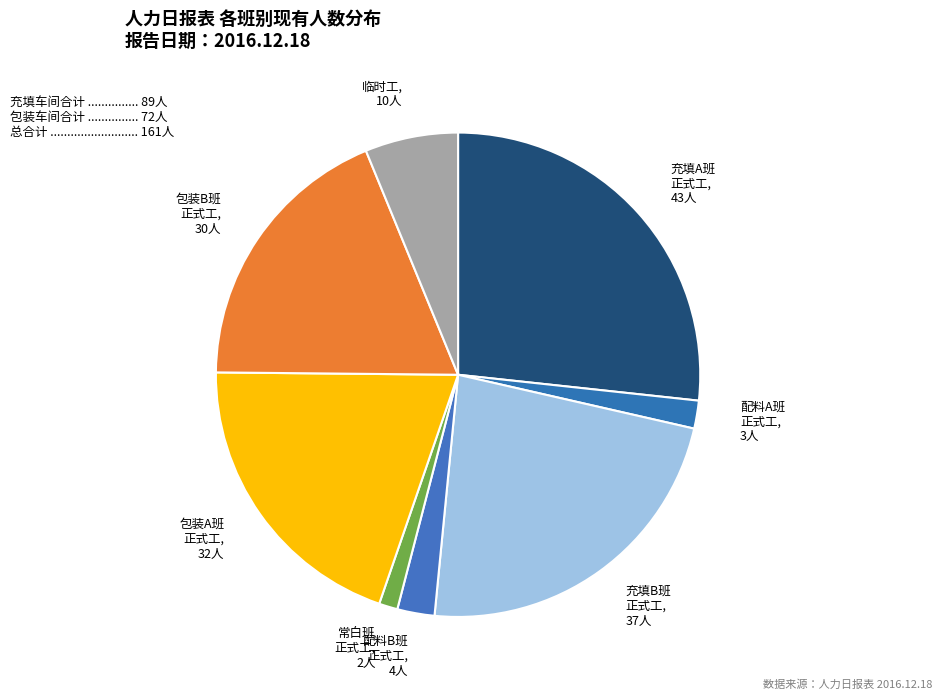

Rank the categories by value from highest to lowest.

充填A班 正式工, 充填B班 正式工, 包装A班 正式工, 包装B班 正式工, 临时工, 配料B班 正式工, 配料A班 正式工, 常白班 正式工